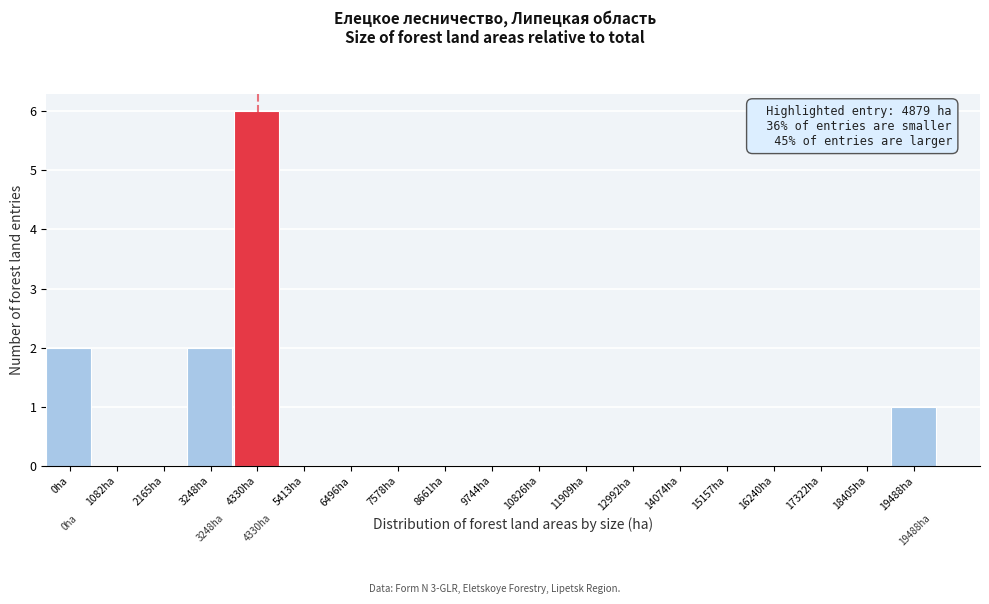

Reading left to right, what are all the values shown in this chart?

0ha=2	1082ha=0	2165ha=0	3248ha=2	4330ha=6	5413ha=0	6496ha=0	7578ha=0	8661ha=0	9744ha=0	10826ha=0	11909ha=0	12992ha=0	14074ha=0	15157ha=0	16240ha=0	17322ha=0	18405ha=0	19488ha=1